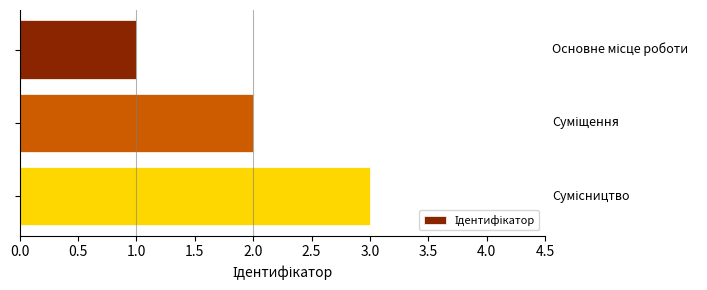

What is the sum of all values?

6